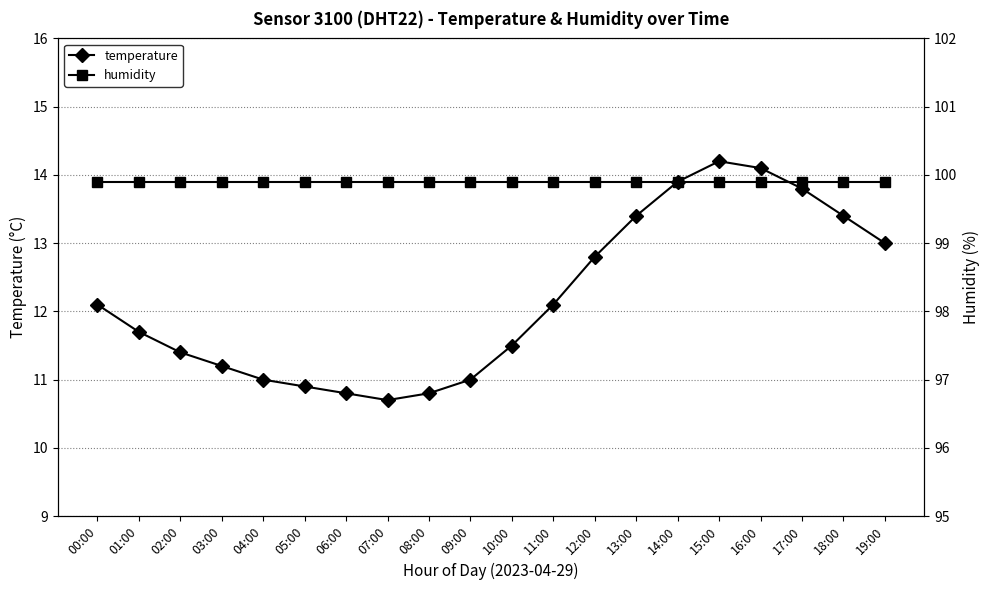

At which category is the sum across all series the highest?

15:00